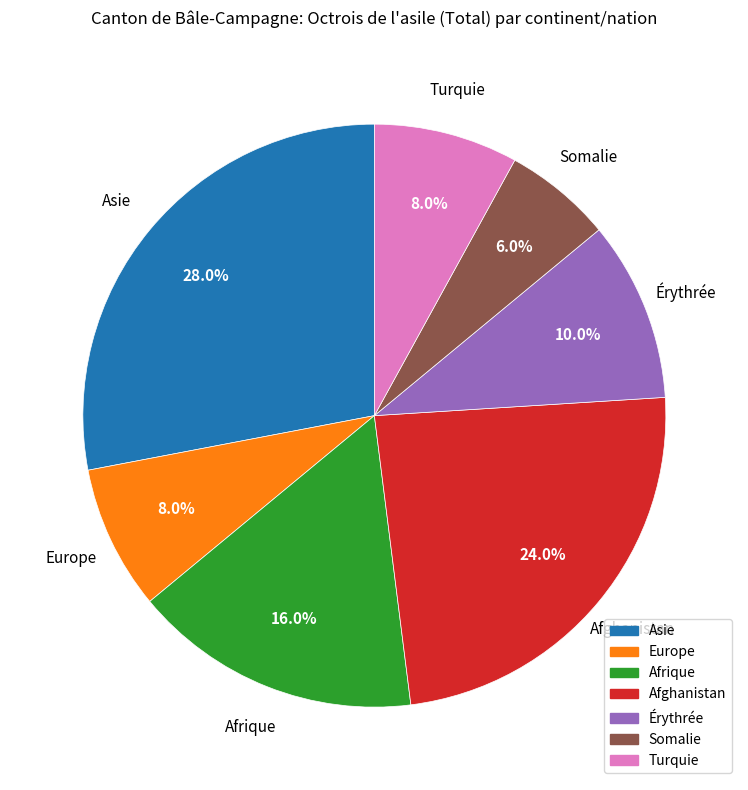

To the nearest percent, what is the difference between the Asie and Érythrée slice percentages?

18%